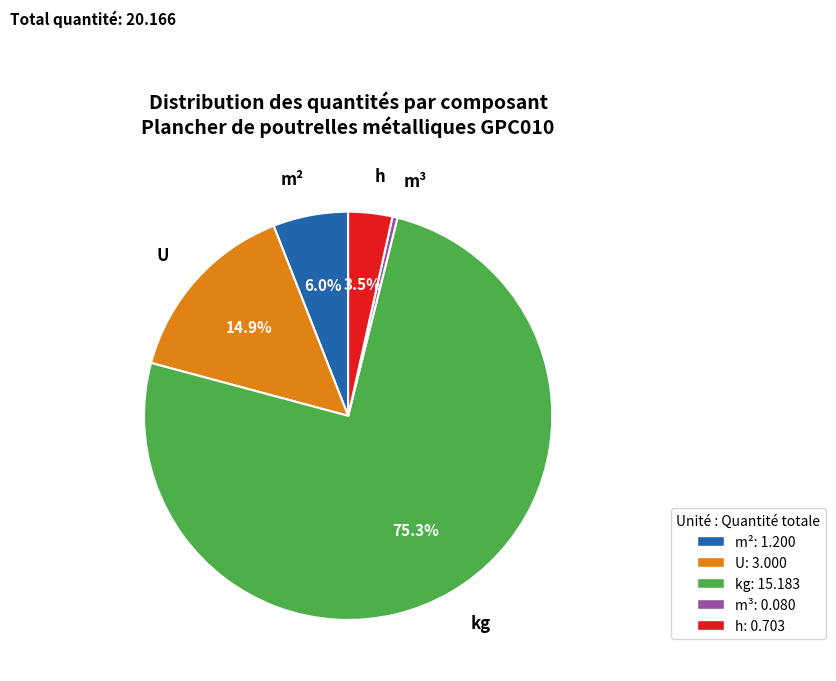

What is the largest slice in the pie chart?

kg